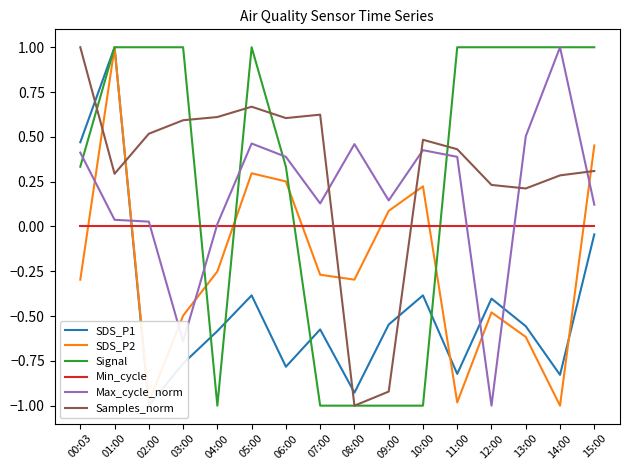

List the labels in order of Samples_norm value, largest first.

00:03, 05:00, 07:00, 04:00, 06:00, 03:00, 02:00, 10:00, 11:00, 15:00, 01:00, 14:00, 12:00, 13:00, 09:00, 08:00